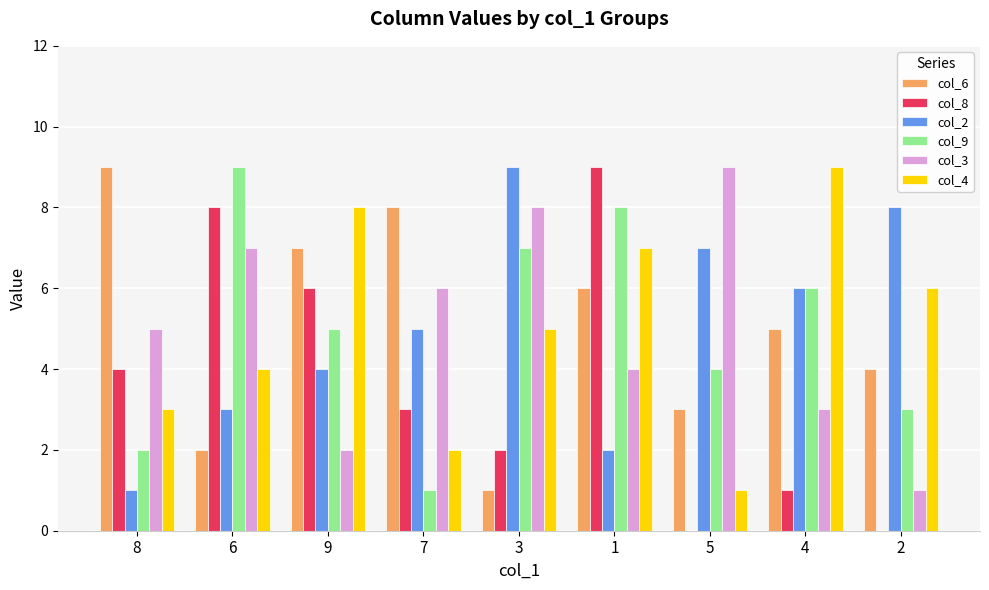

What is the maximum value shown in the chart?

9